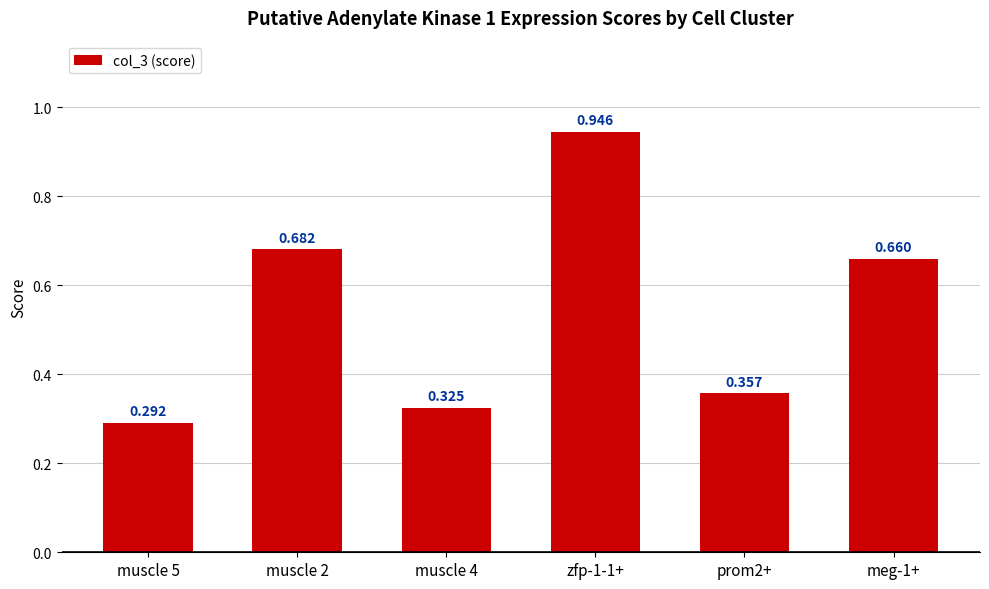

What is the sum of all values?

3.3